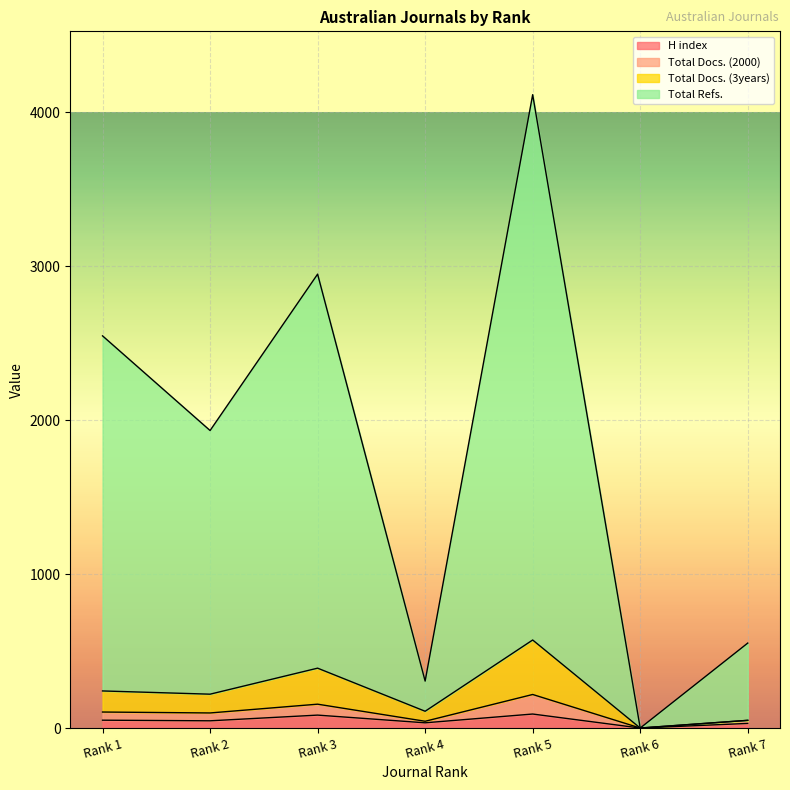

True or false: Total Docs. (2000) and Total Refs. intersect in this chart.

False